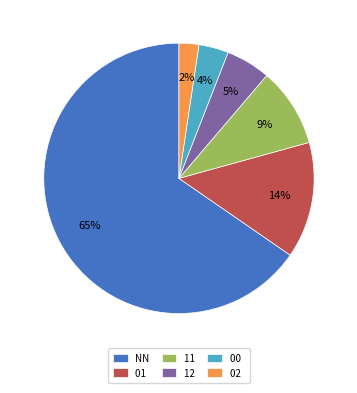

Do 12 and 00 together represent more than half of the pie?

No